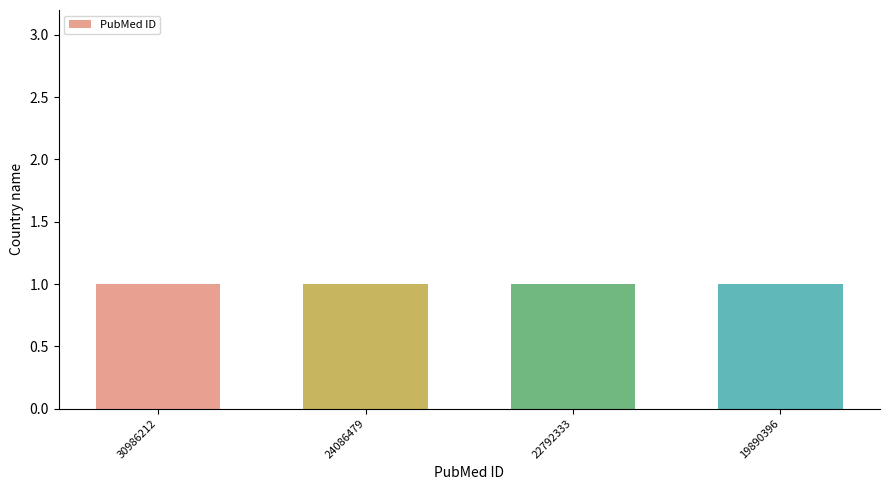

How many values exceed 24086479?

1